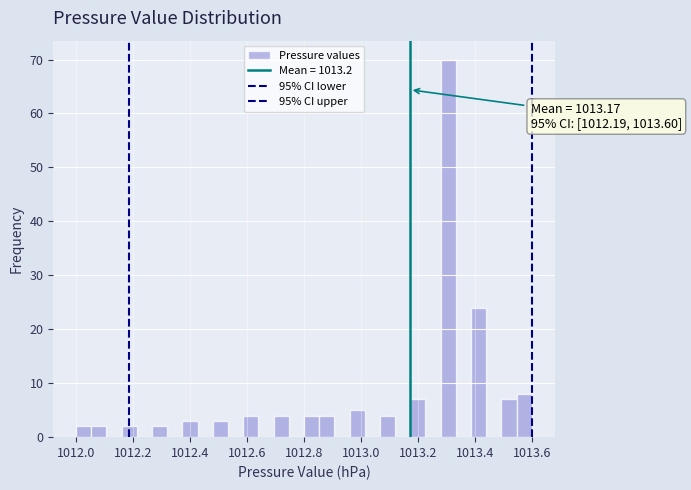

Around what value on the x-axis is the tallest bar? Give the approximate position of its centre, as read against the axis.

1013.30